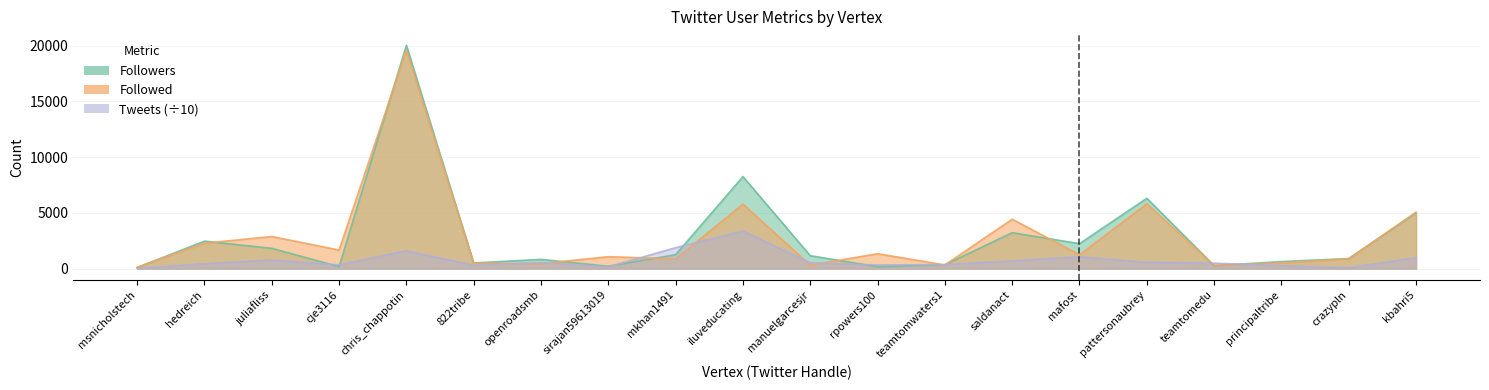

The Tweets series shows 775.1 at juliafliss. True or false?

True